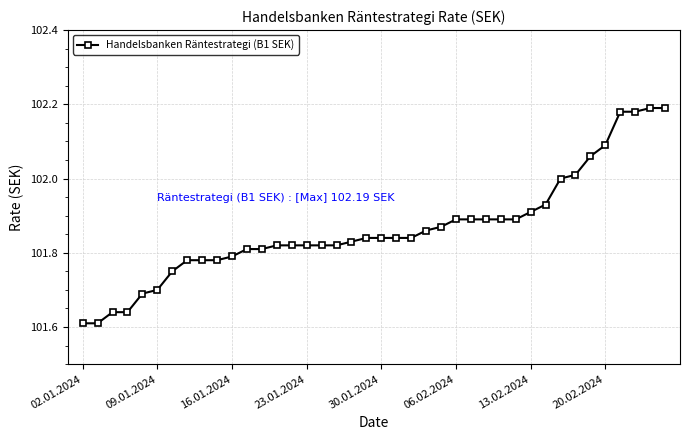

What is the sum of all values?

4074.6